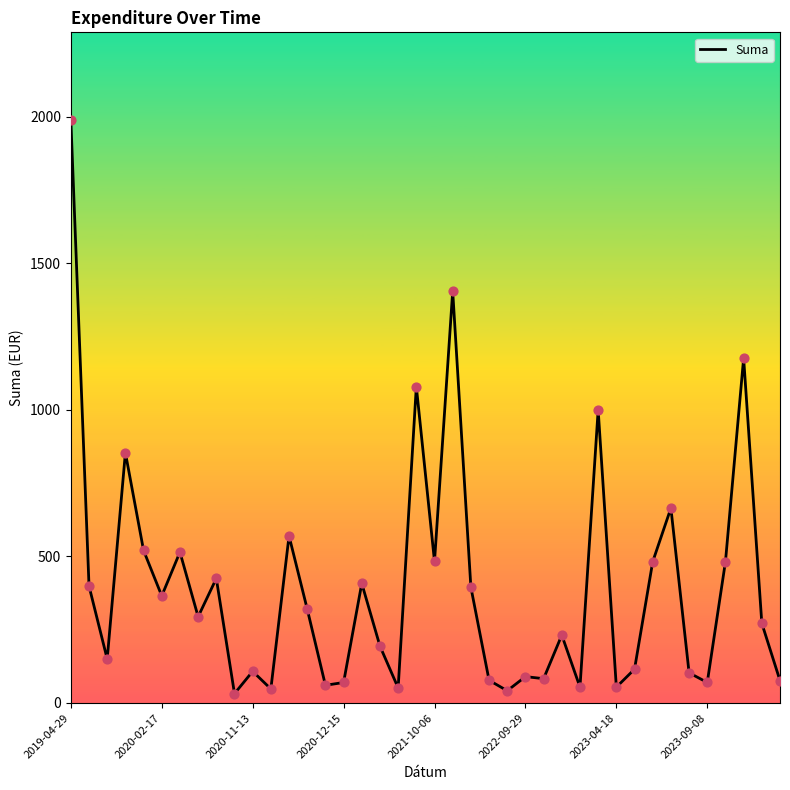

What is the difference between the maximum and minimum values?

1957.9